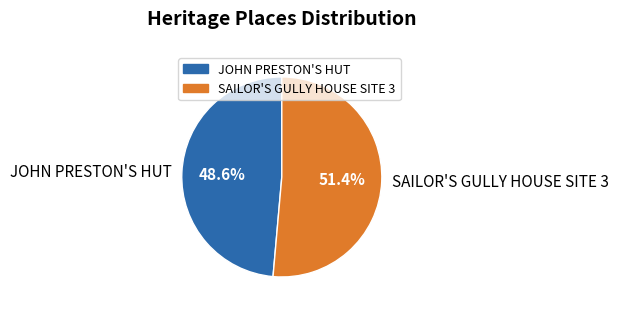

Rank the categories by value from lowest to highest.

JOHN PRESTON'S HUT, SAILOR'S GULLY HOUSE SITE 3